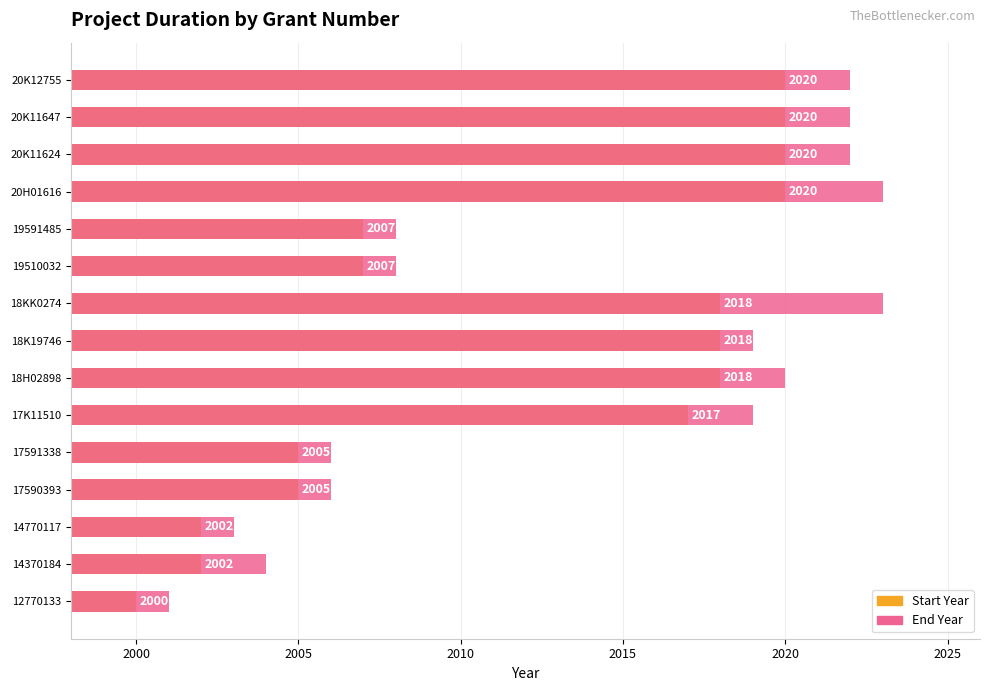

How many data points in Start Year are above 2017?

7